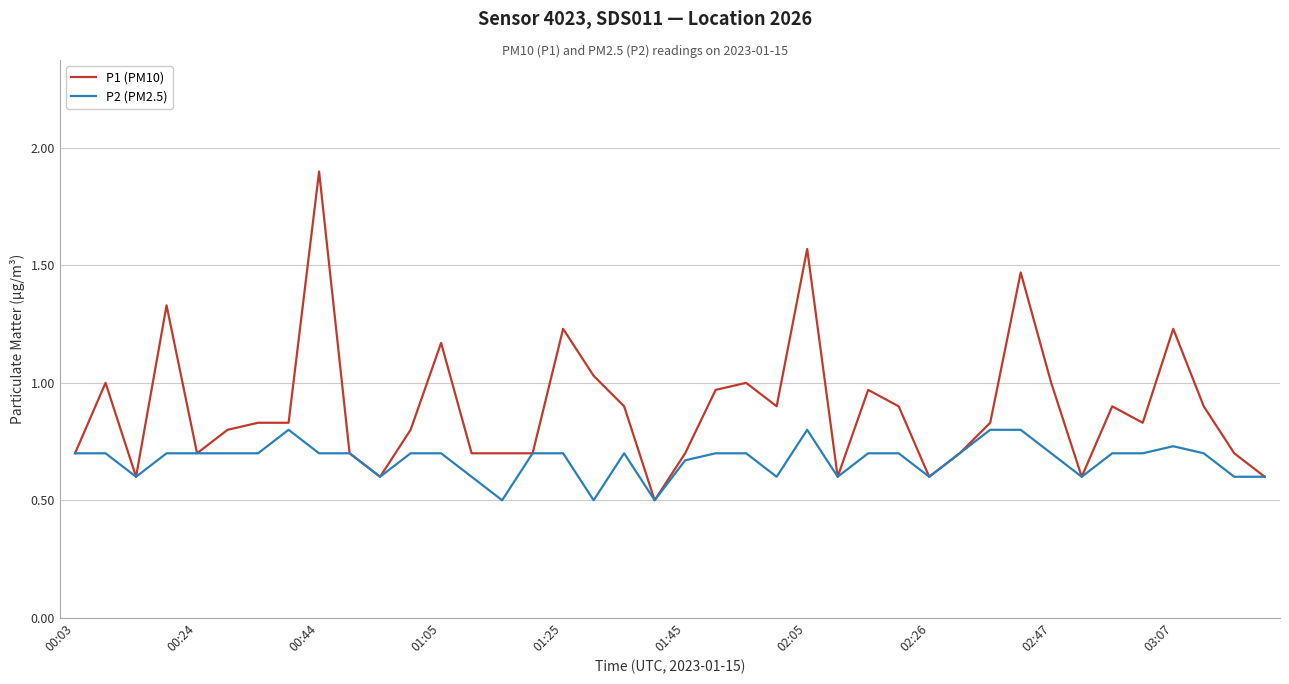

Rank the series by their average value, from highest to lowest.

P1 (PM10), P2 (PM2.5)